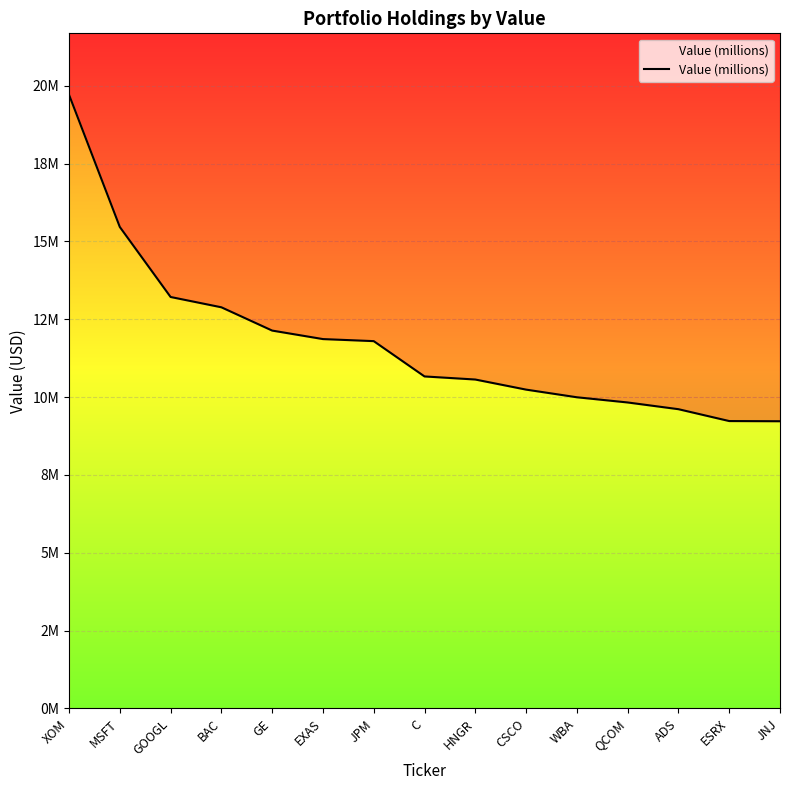

Is it true that the value at BAC is 18922021?

False